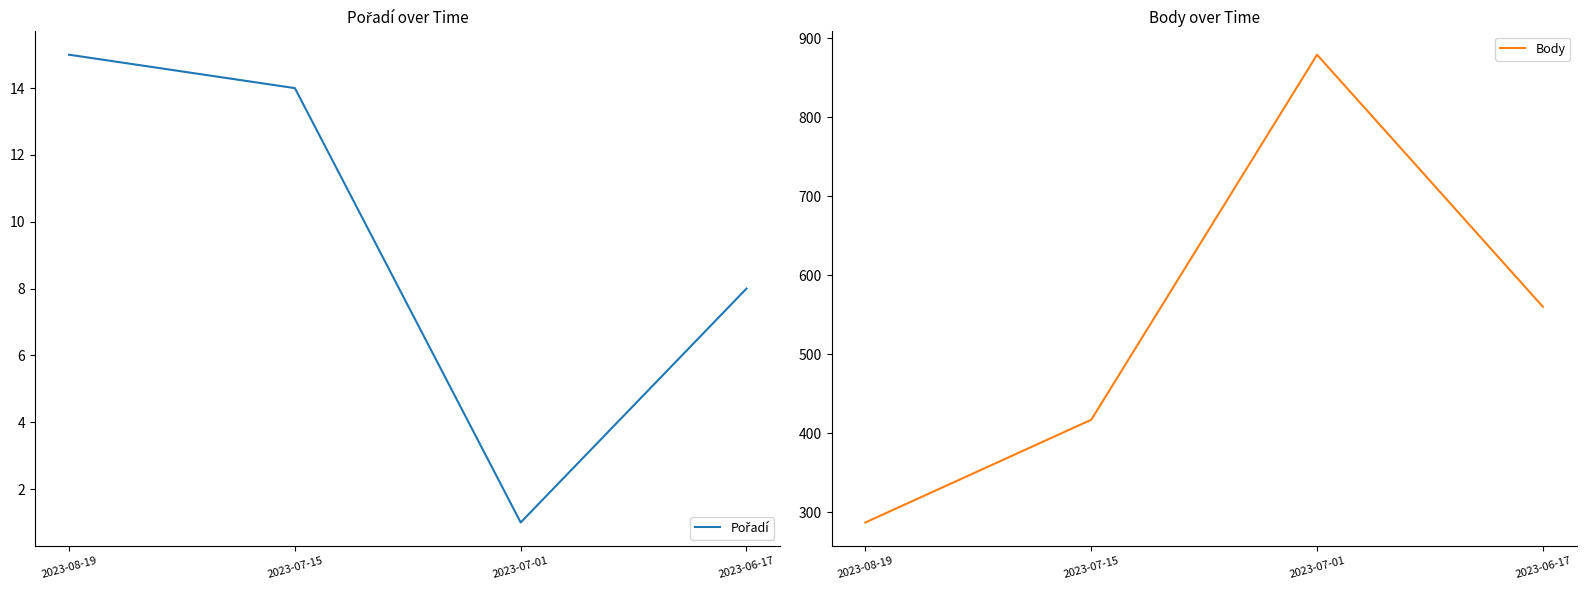

At 2023-06-17, list the series in order from largest to smallest.

Body, Pořadí